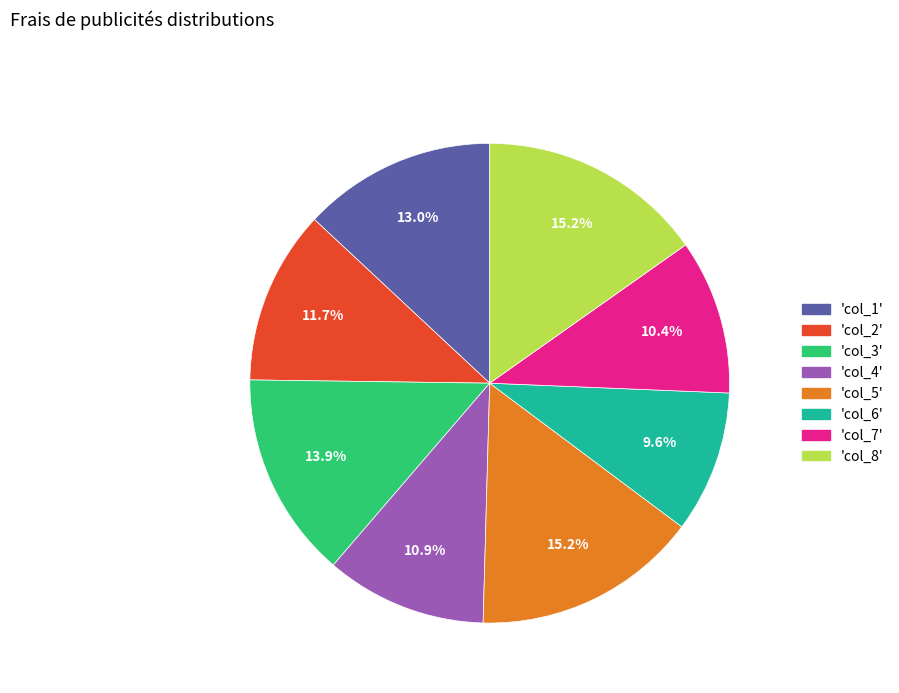

Between 'col_5' and 'col_3', which is larger?

'col_5'